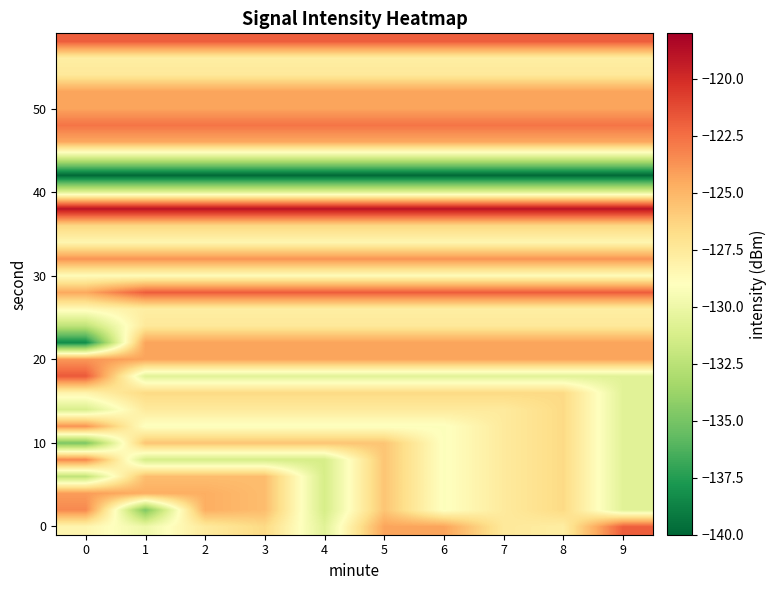

At which category is the sum across all series the highest?

5